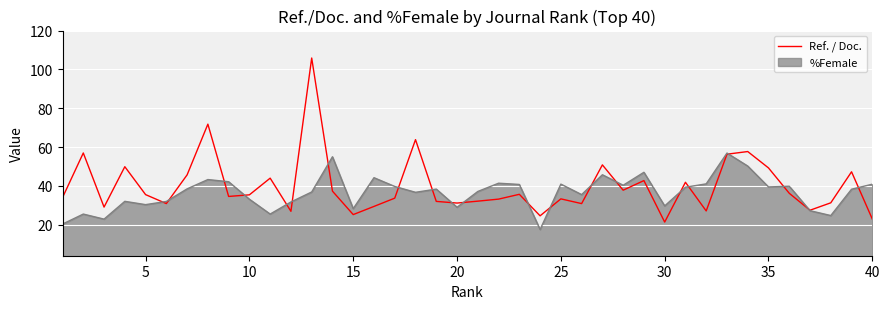

What is the maximum value for %Female?

56.9